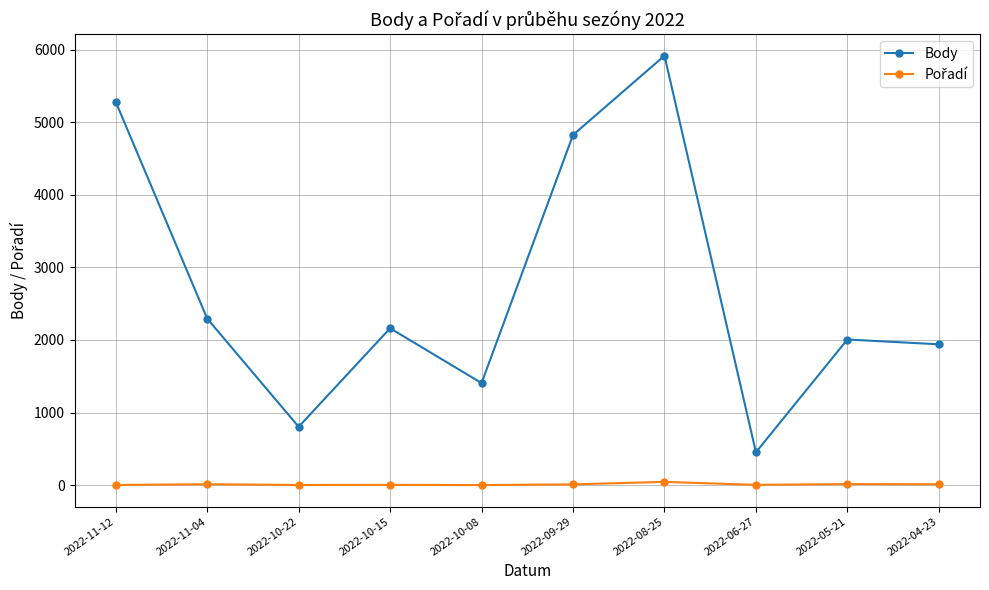

Where is the first local maximum for Body?

2022-10-15